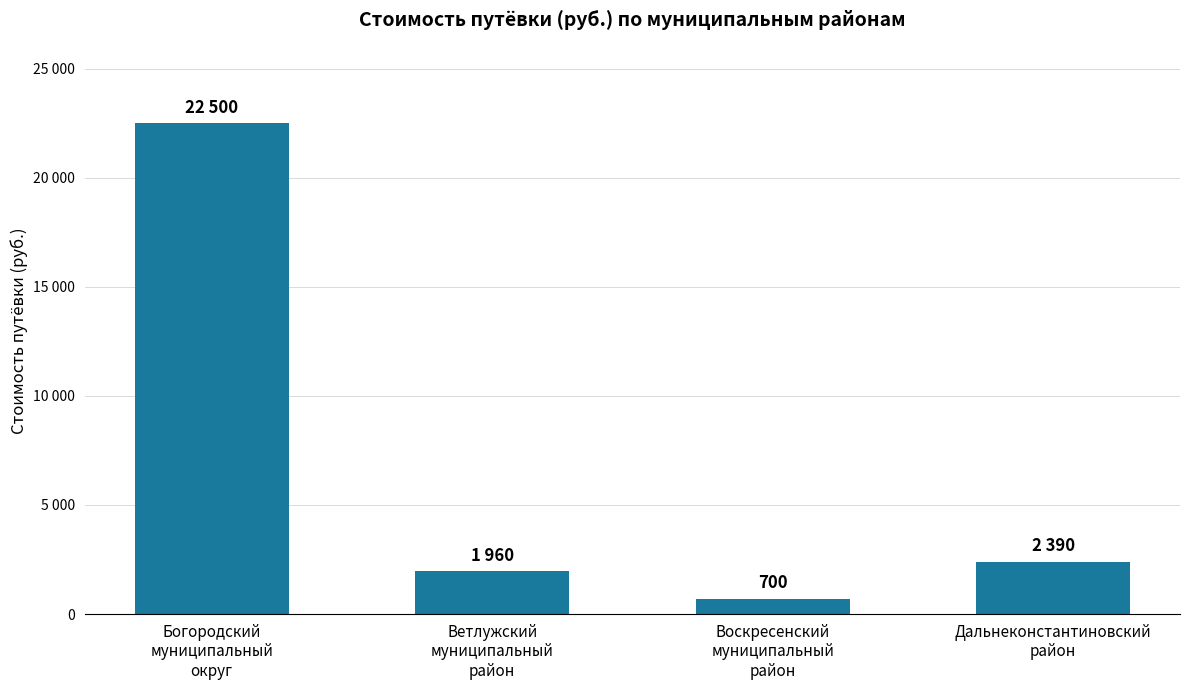

At which category does the chart reach its minimum across all series?

Воскресенский
муниципальный
район